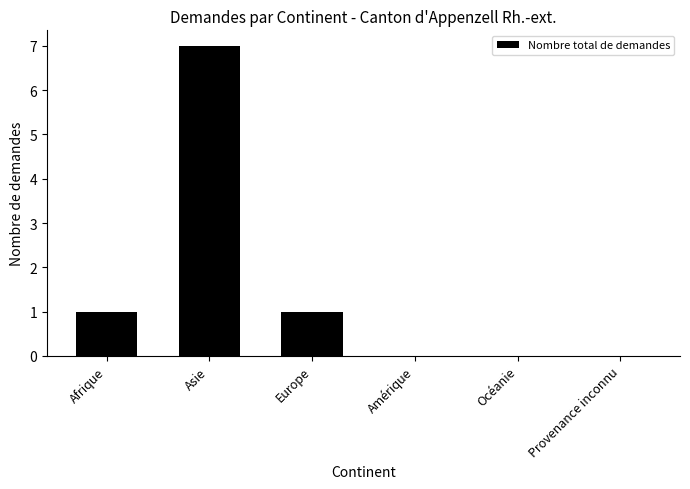

What is the greatest value displayed?

7